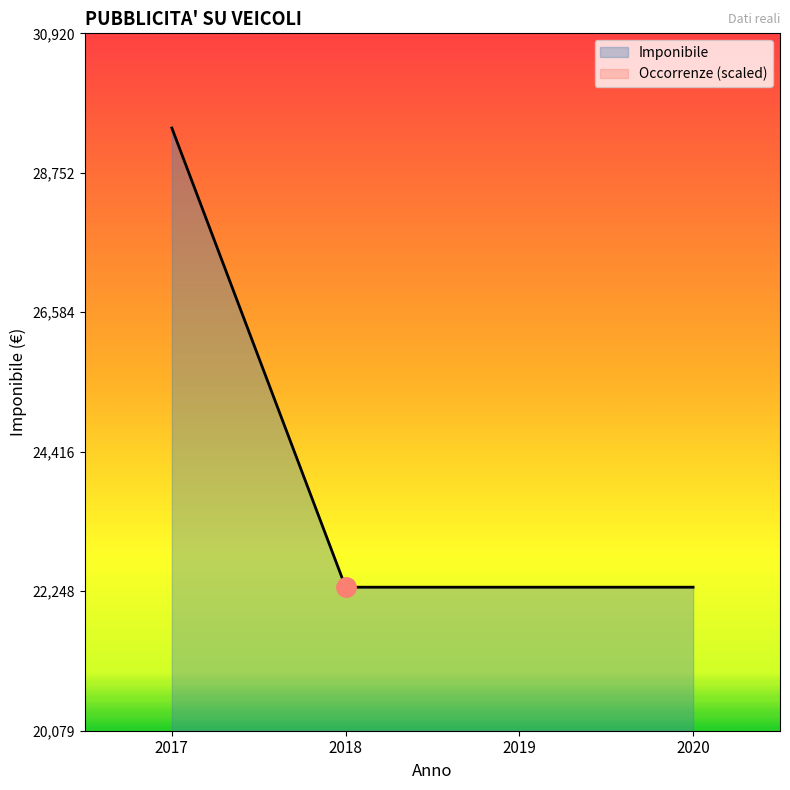

True or false: the data shows 12591 at 2019.

False